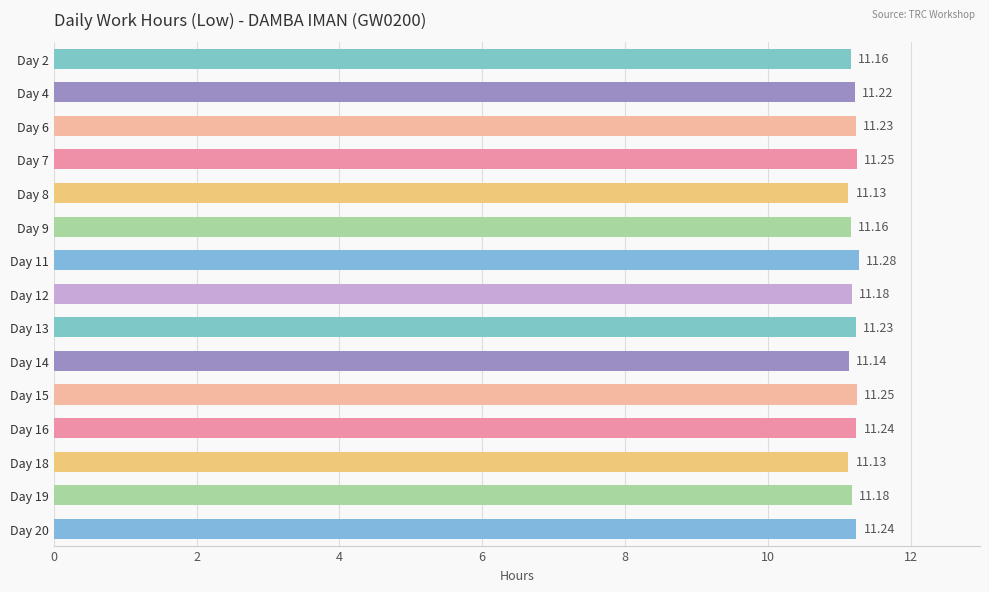

What is the greatest value displayed?

11.3